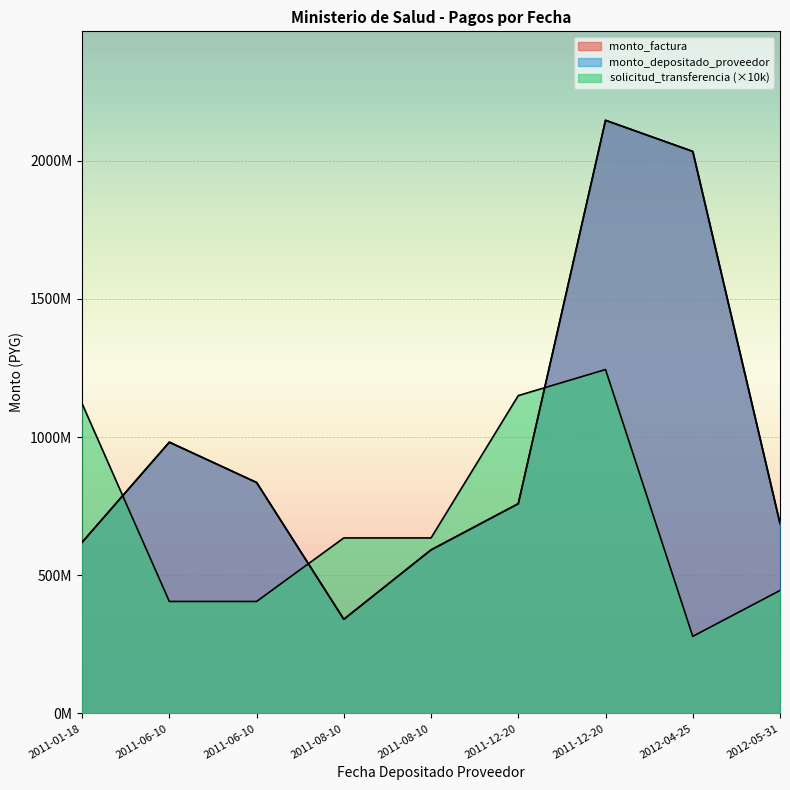

Where does the solicitud_transferencia series first go above 634980000?

2011-01-18